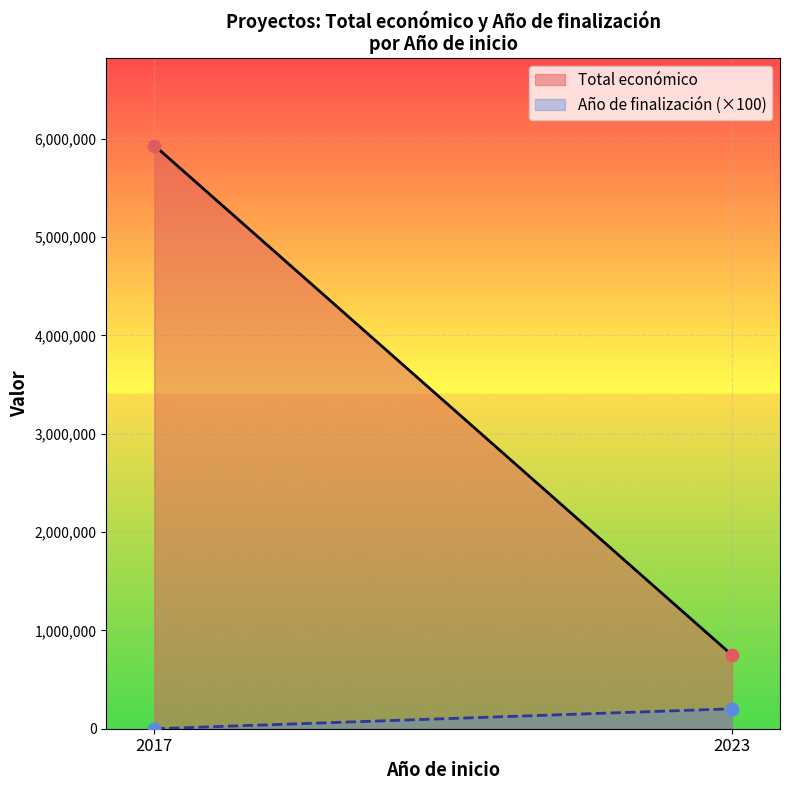

Which series contains the highest Y value?

Total económico